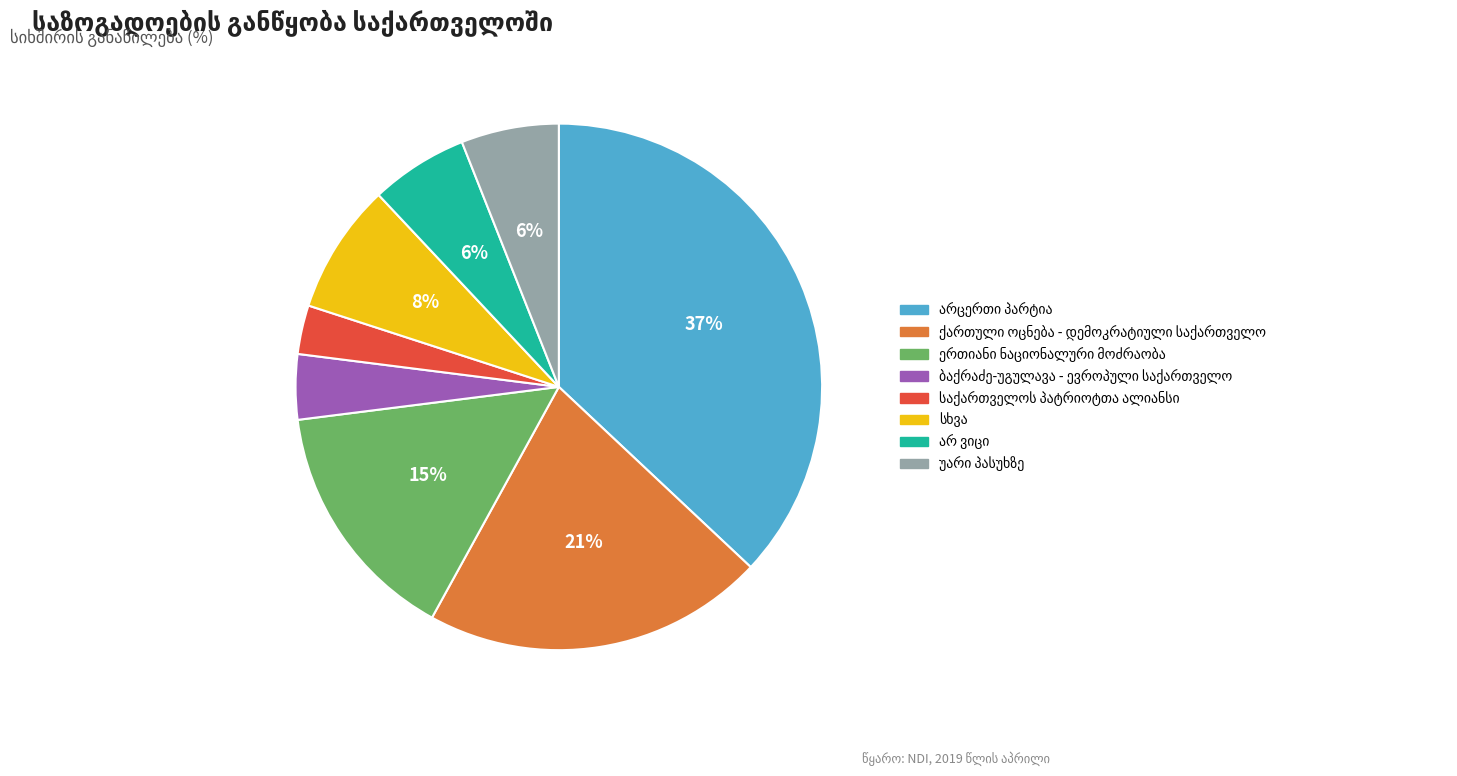

Is there a majority slice in this chart?

No